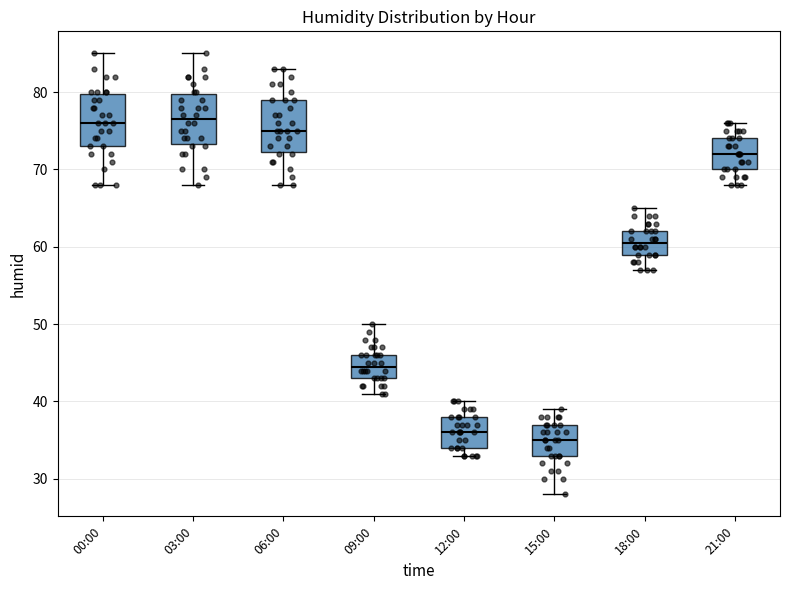

Reading left to right, transcribe this box plot: for each box, give where its median line is, the range the box spans, and where its two whiskers end, as read against the y-axis. The values are not printed on the chart, so give them approximately, as read against the axis.

00:00: median 76, box 73 to 80, whiskers 68 to 85
03:00: median 77, box 73 to 80, whiskers 68 to 85
06:00: median 75, box 72 to 79, whiskers 68 to 83
09:00: median 45, box 43 to 46, whiskers 41 to 50
12:00: median 36, box 34 to 38, whiskers 33 to 40
15:00: median 35, box 33 to 37, whiskers 28 to 39
18:00: median 61, box 59 to 62, whiskers 57 to 65
21:00: median 72, box 70 to 74, whiskers 68 to 76